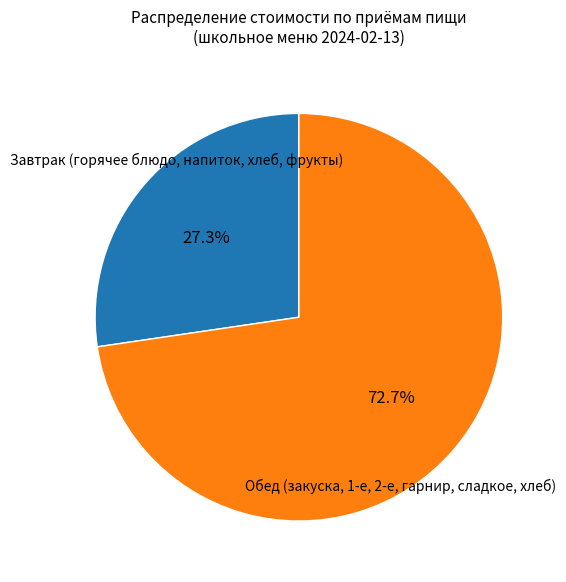

Does any single category account for the majority?

Yes